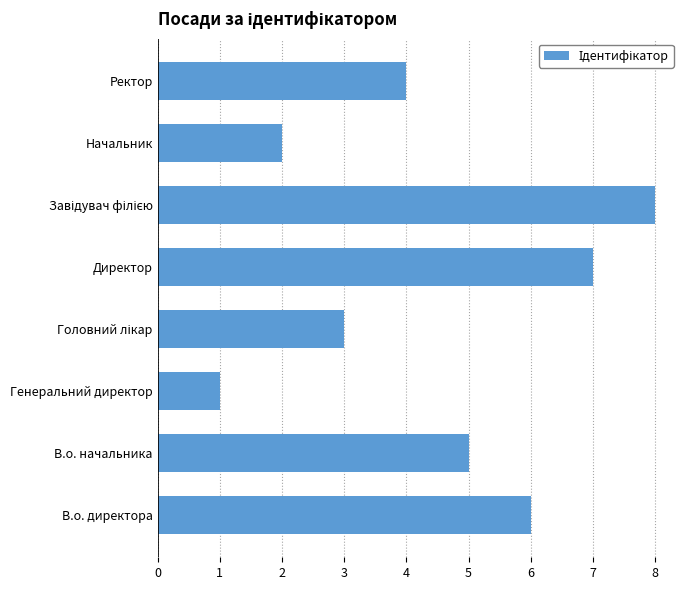

How many categories are shown in the chart?

8